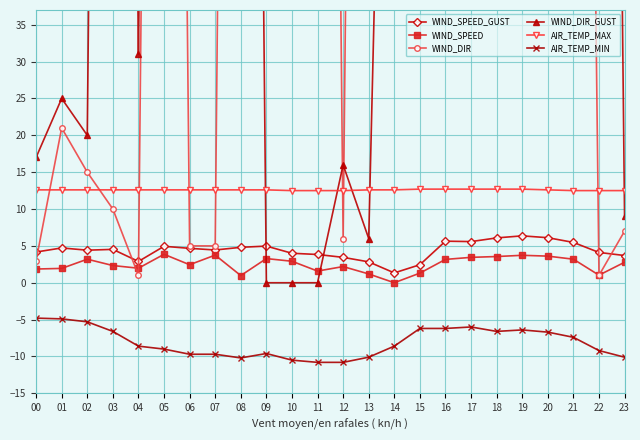

Between 21 and 07, which is larger?

21